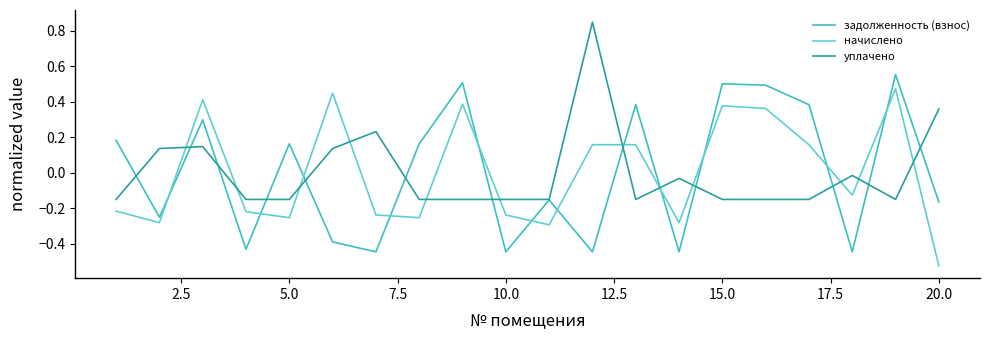

In уплачено, how many points are higher than both neighbors (excluding endpoints)?

5